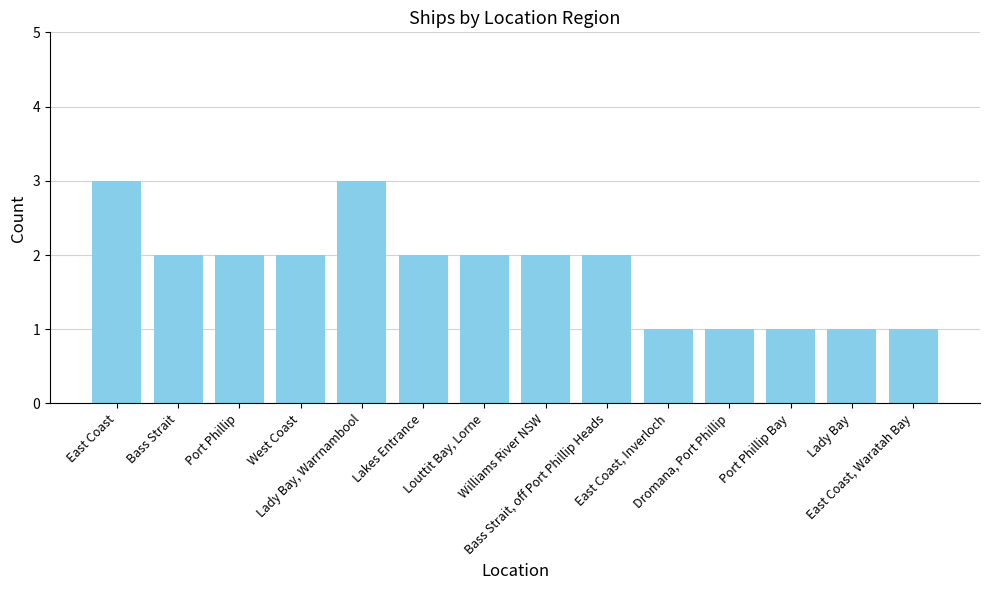

What is the sum of all values?

25